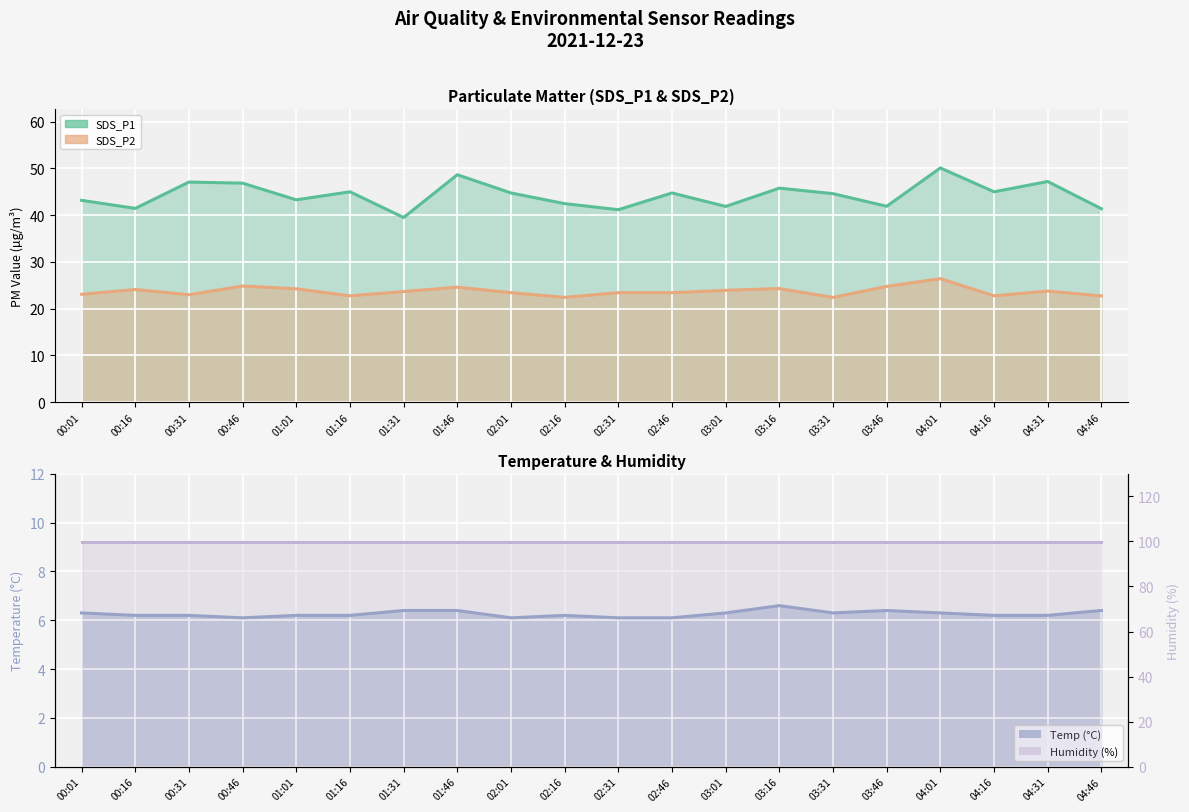

Does the chart display data point markers on the line(s)?

No